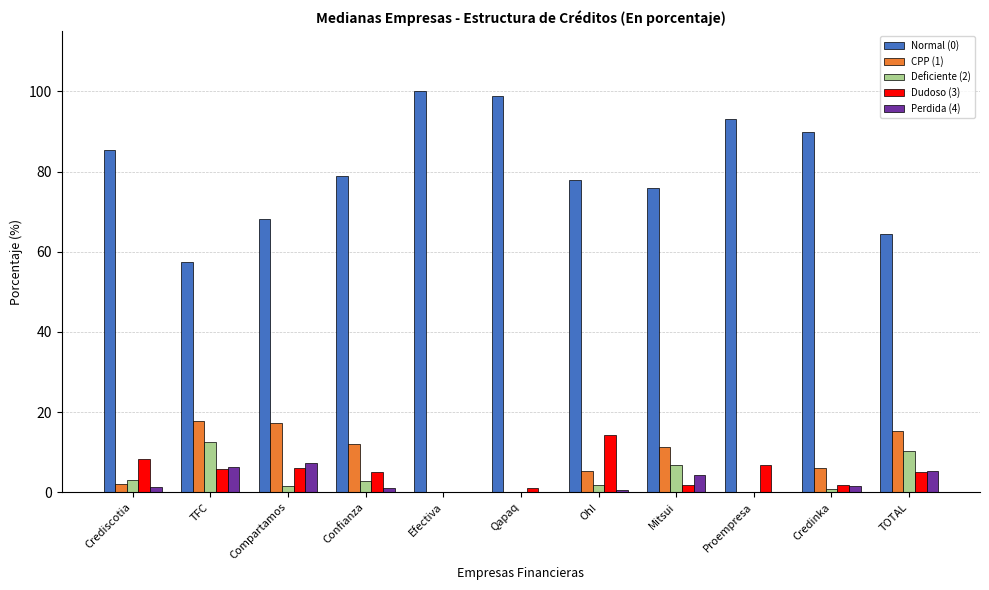

Between TFC and Oh!, which series saw the biggest shift?

Normal (0)